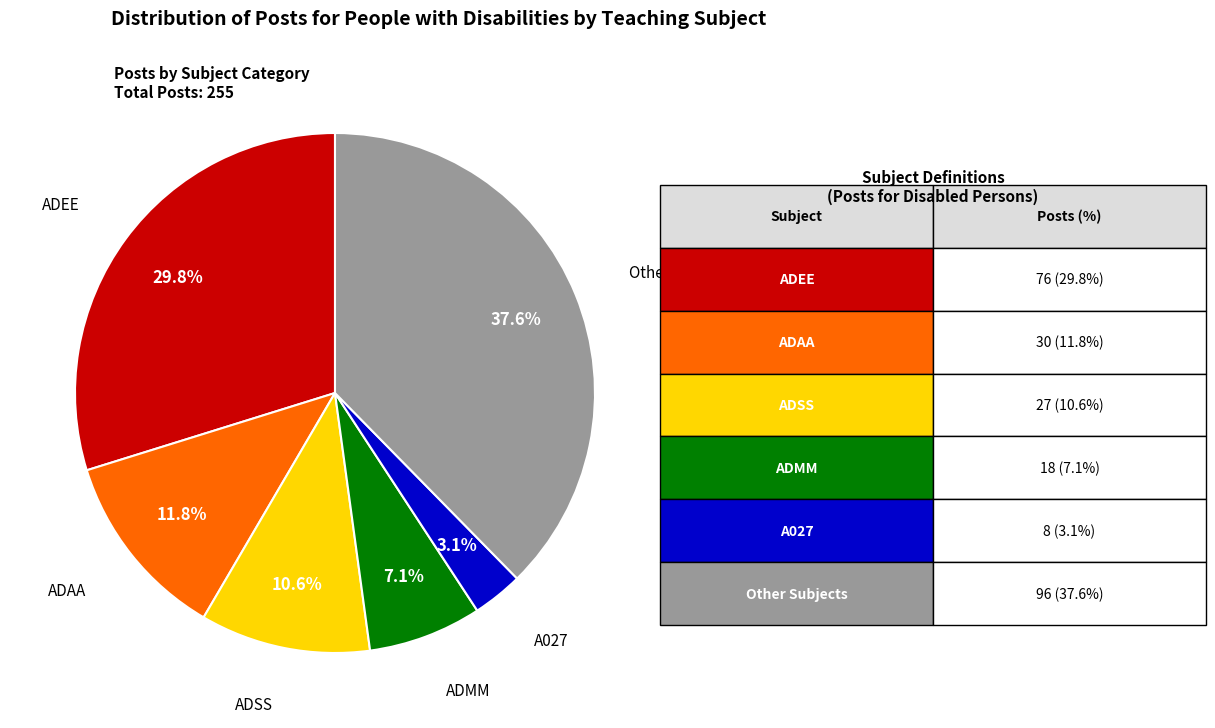

Is there any slice that represents more than half of the pie?

No